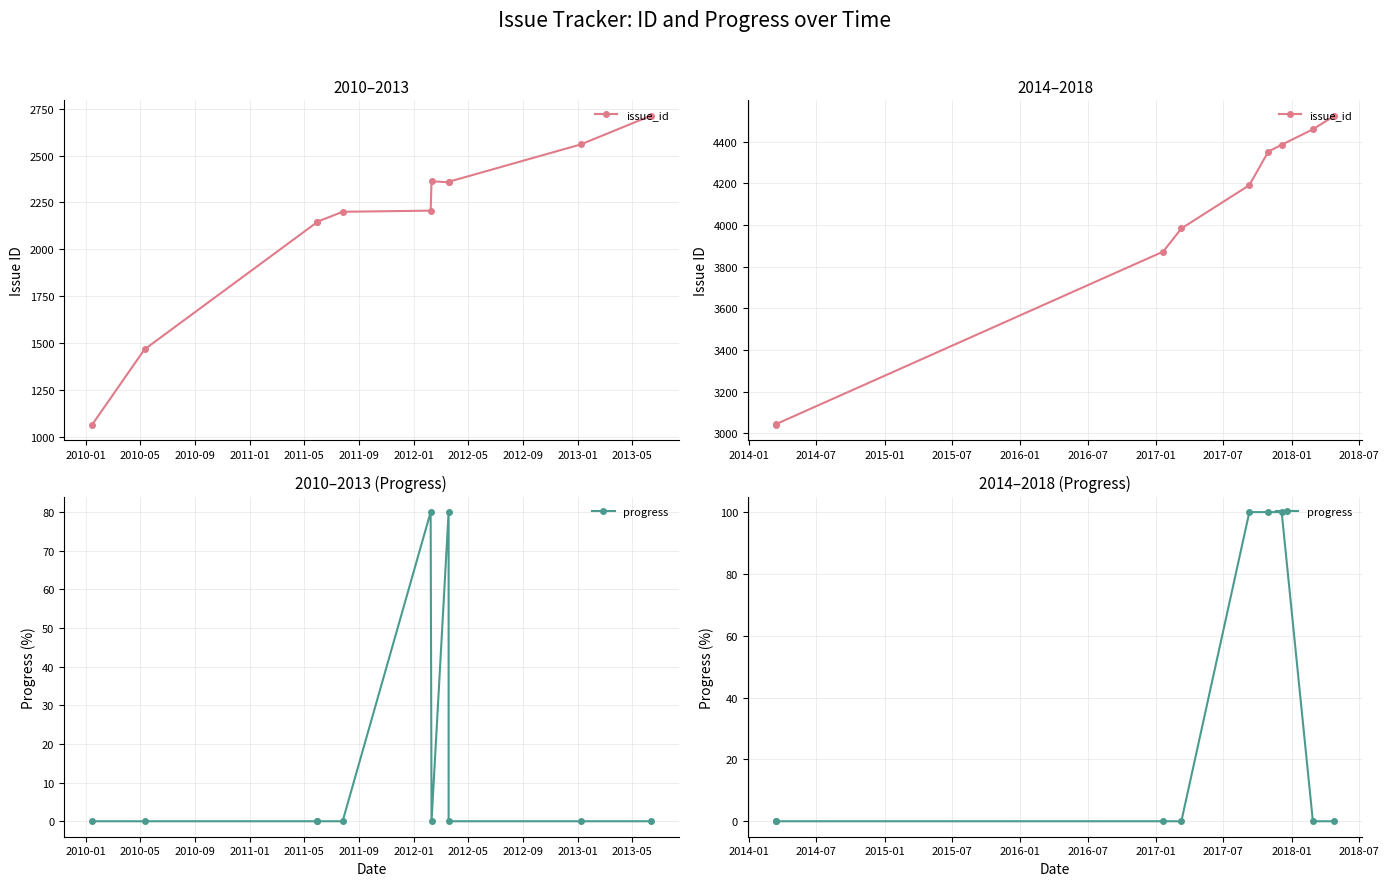

How many distinct data groups are displayed?

2